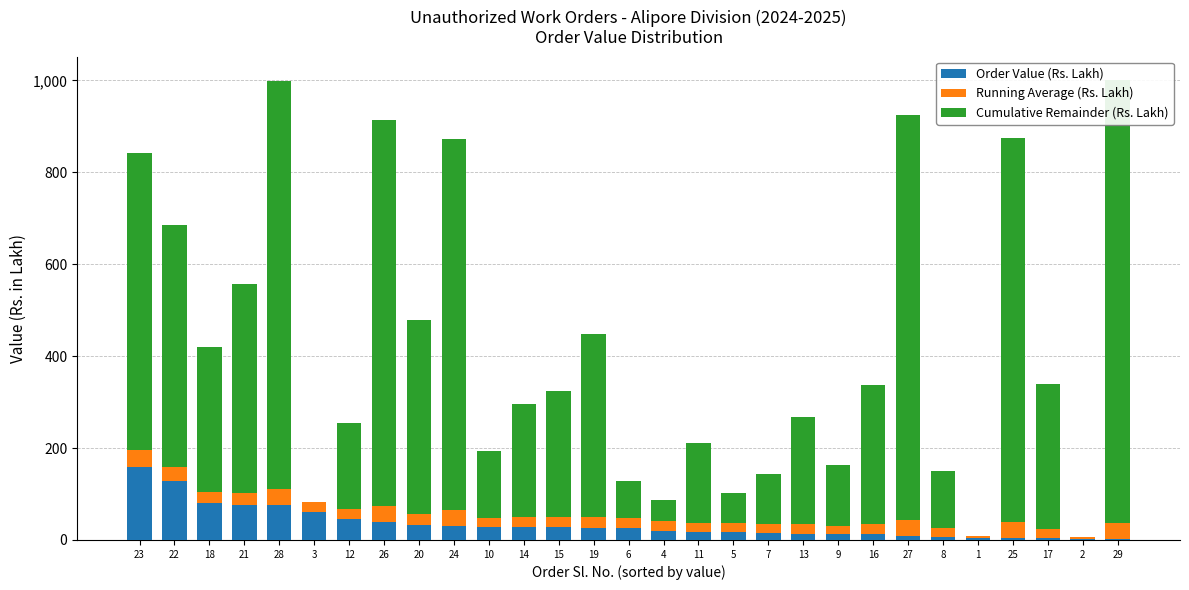

What is the sum of all Order Value (Rs. Lakh) values?

1001.4